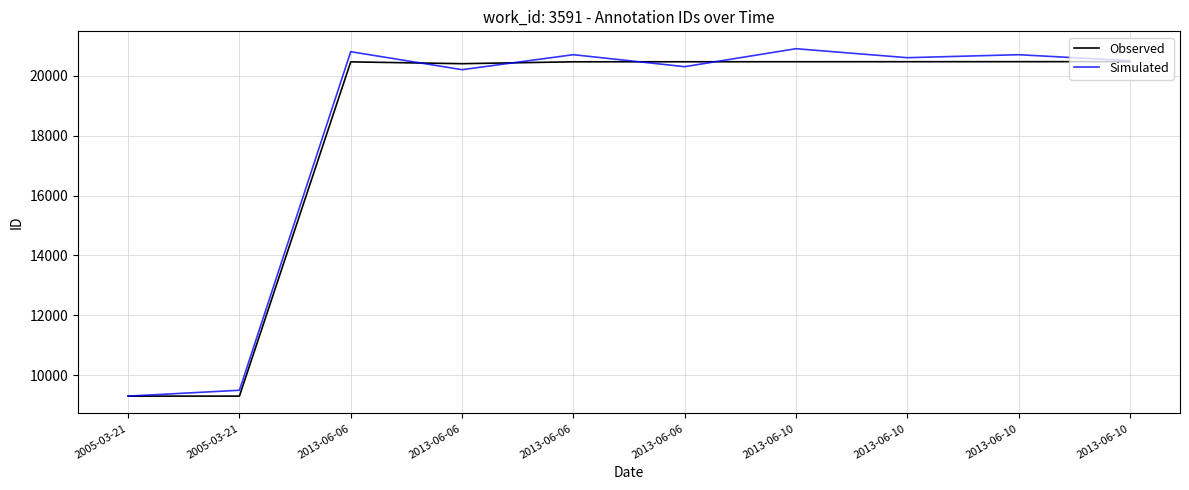

Is it true that Simulated equals 9202 at 2013-06-06?

False